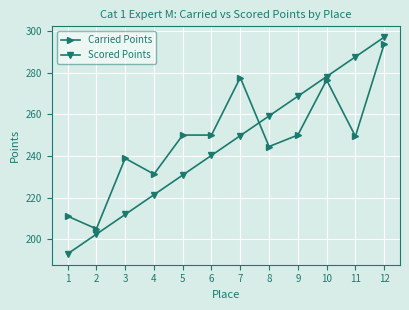

What are all the series names shown in the legend?

Carried Points, Scored Points